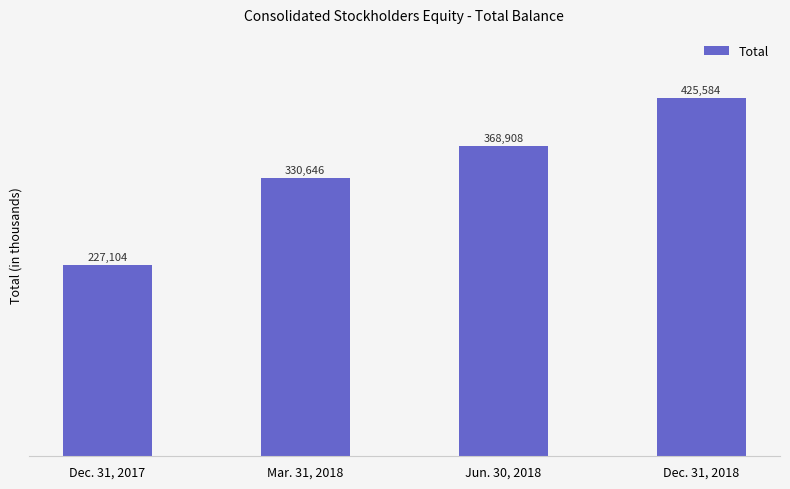

What is the label of the 1st bar from the left?

Dec. 31, 2017